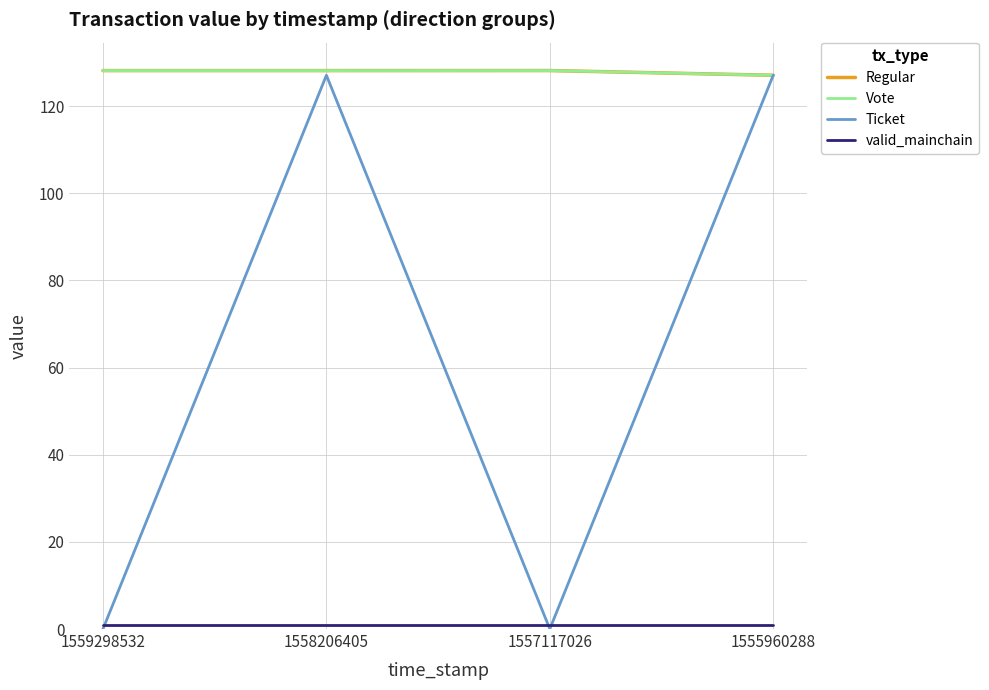

The valid_mainchain series shows 1.3 at 1557117026. True or false?

False